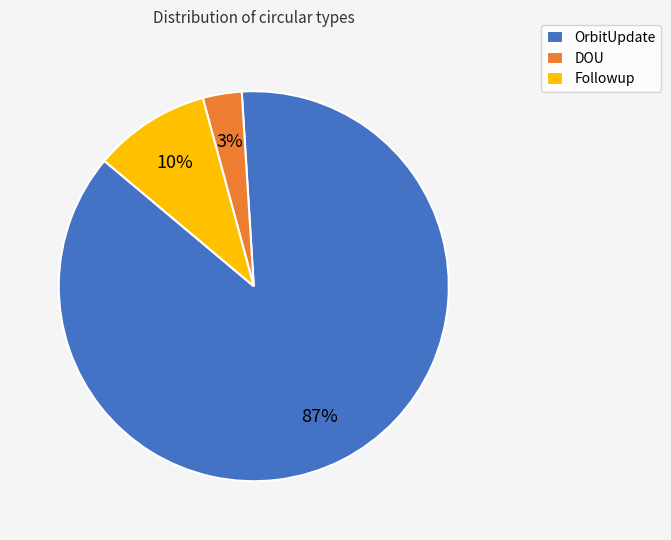

To the nearest percent, what is the average slice percentage?

33%